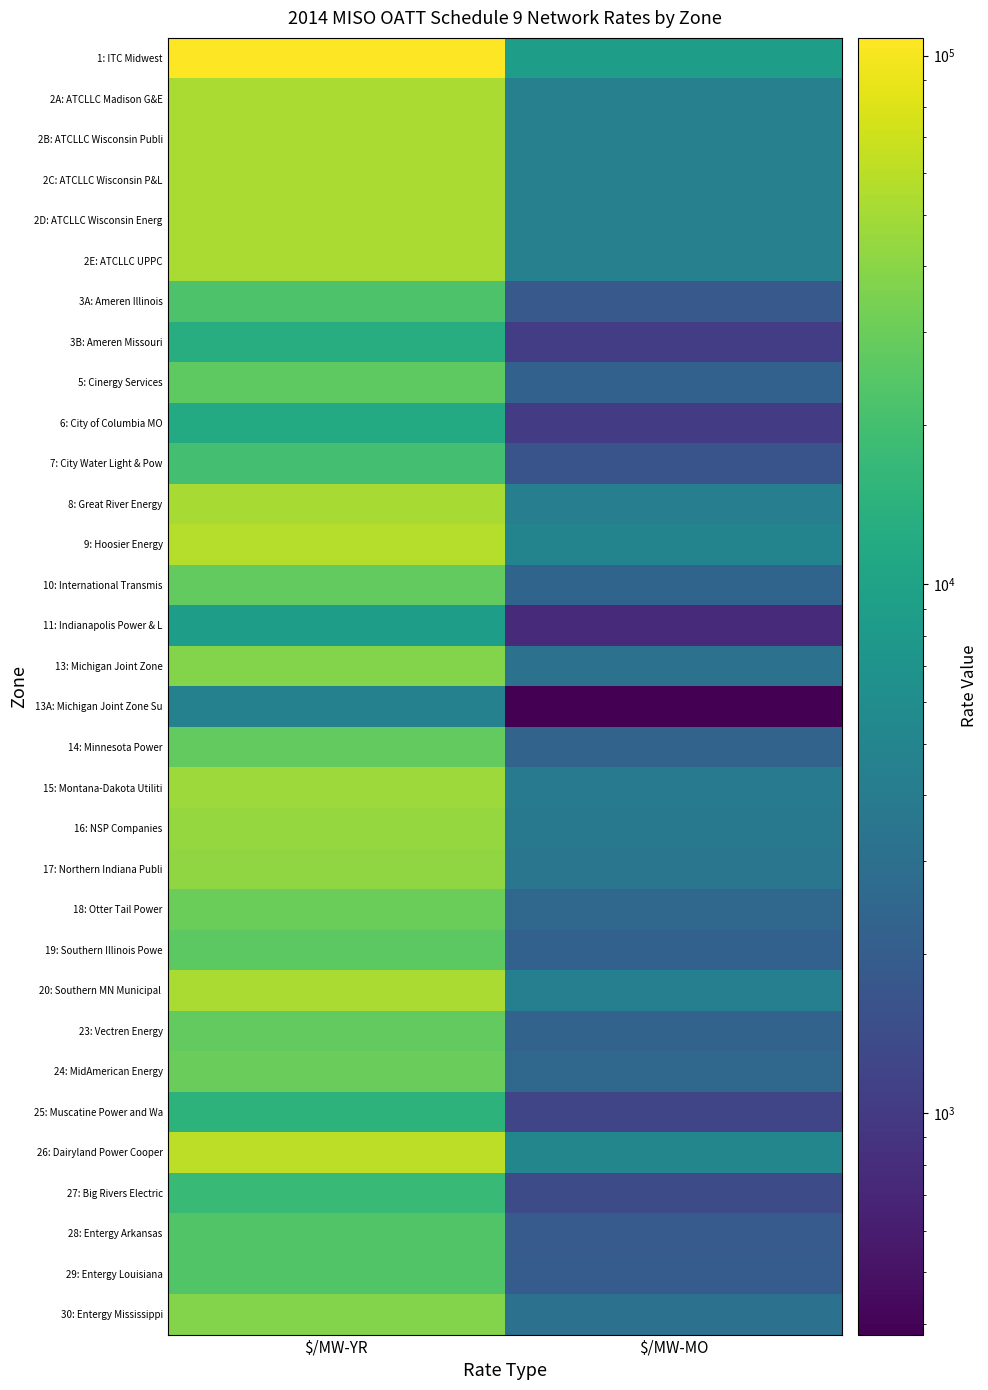

Which series has the largest total across all categories?

1: ITC Midwest